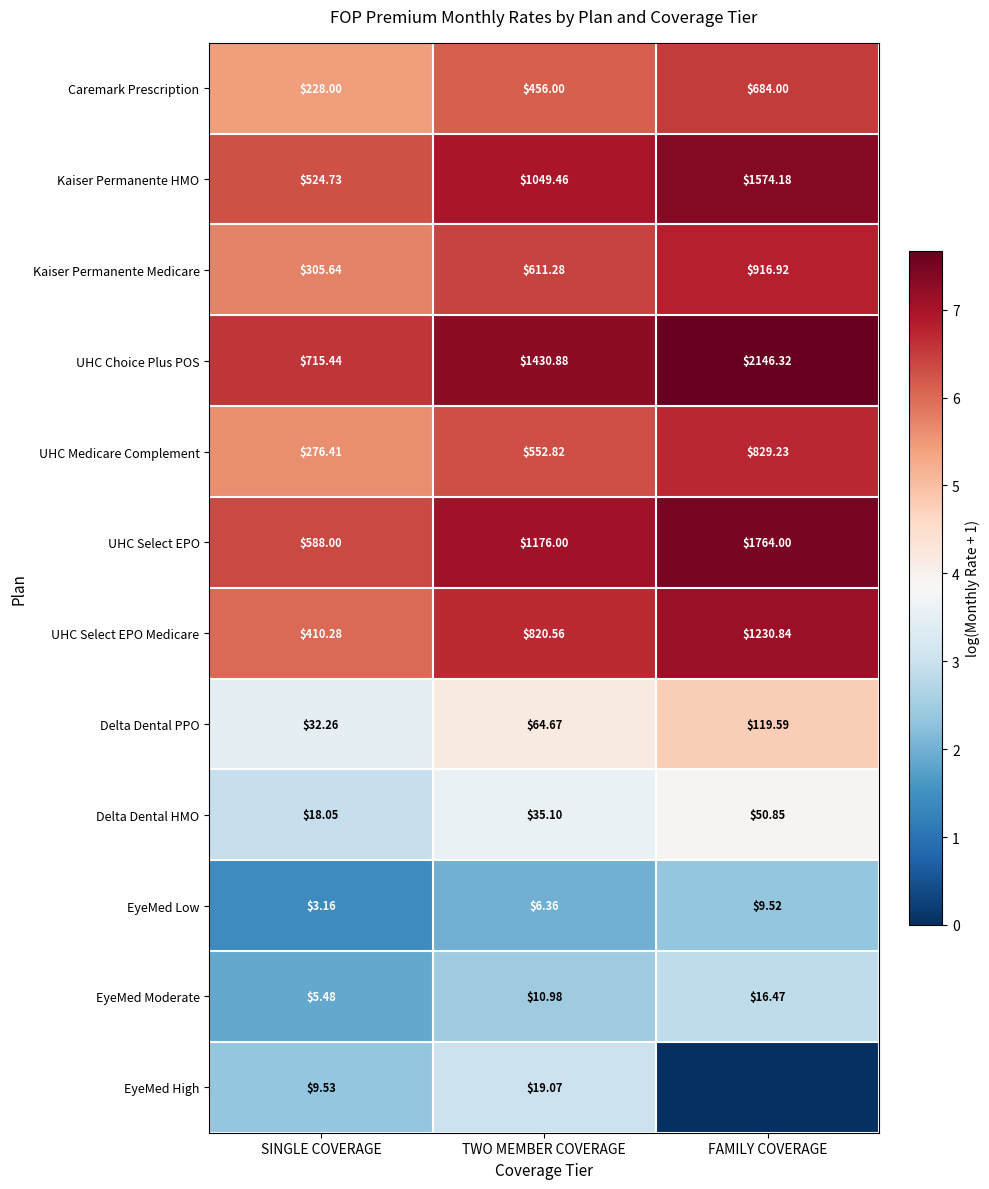

Between SINGLE COVERAGE and TWO MEMBER COVERAGE, which series saw the biggest shift?

UHC Choice Plus POS